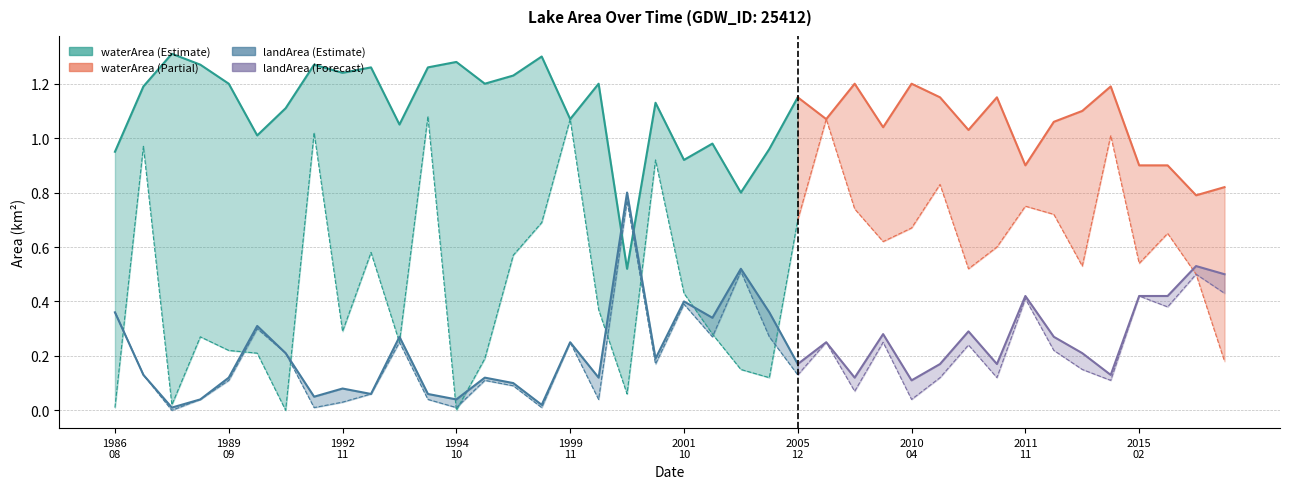

The waterArea series shows 0.3 at 2015_02. True or false?

False